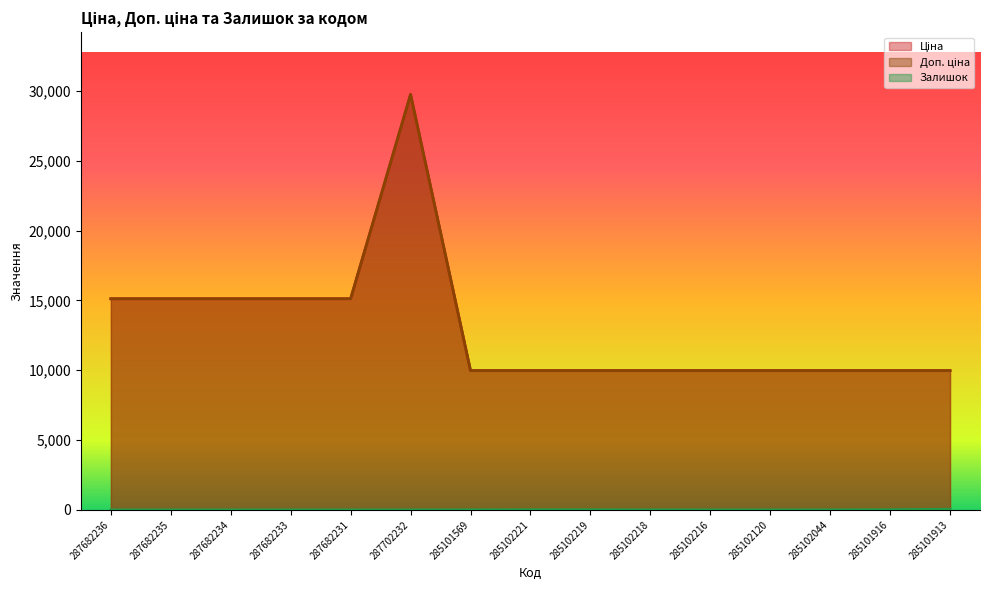

How many lines are shown in the chart?

3